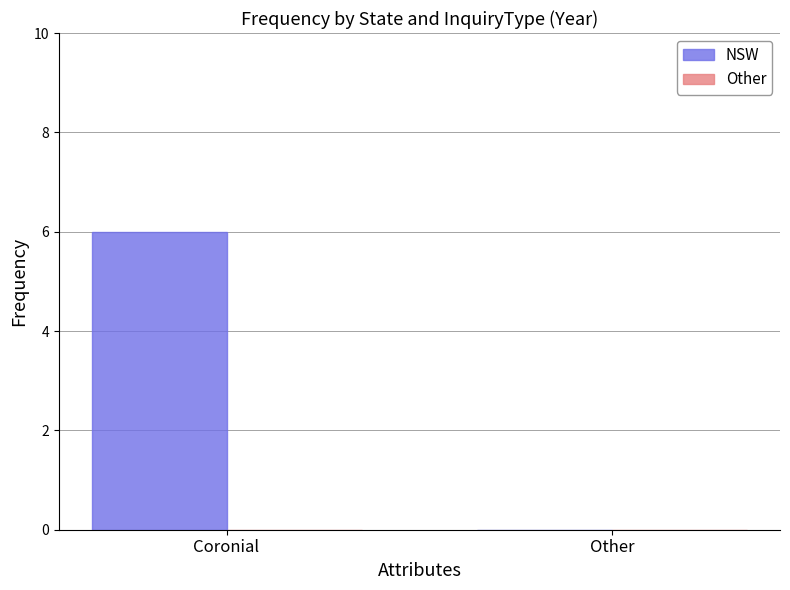

Is it true that the value at Other is -4?

False